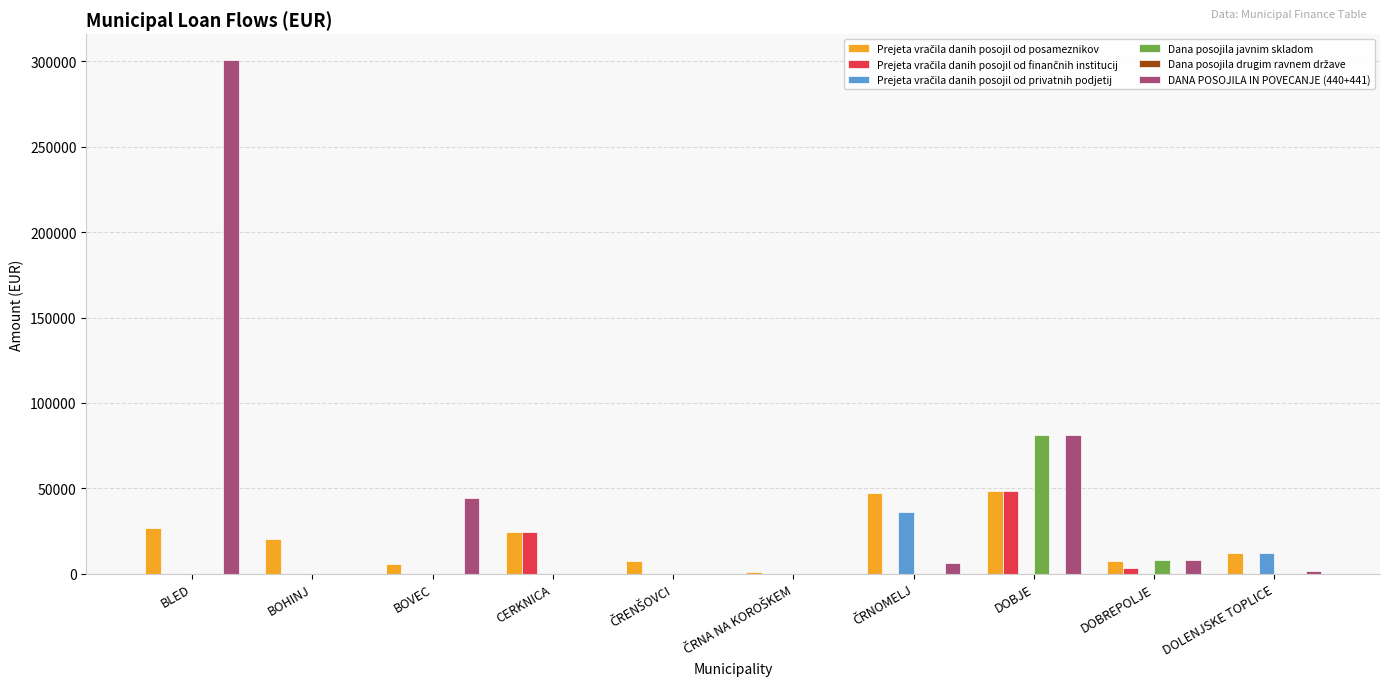

Is it true that Dana posojila javnim skladom equals 0.0 at DOLENJSKE TOPLICE?

True